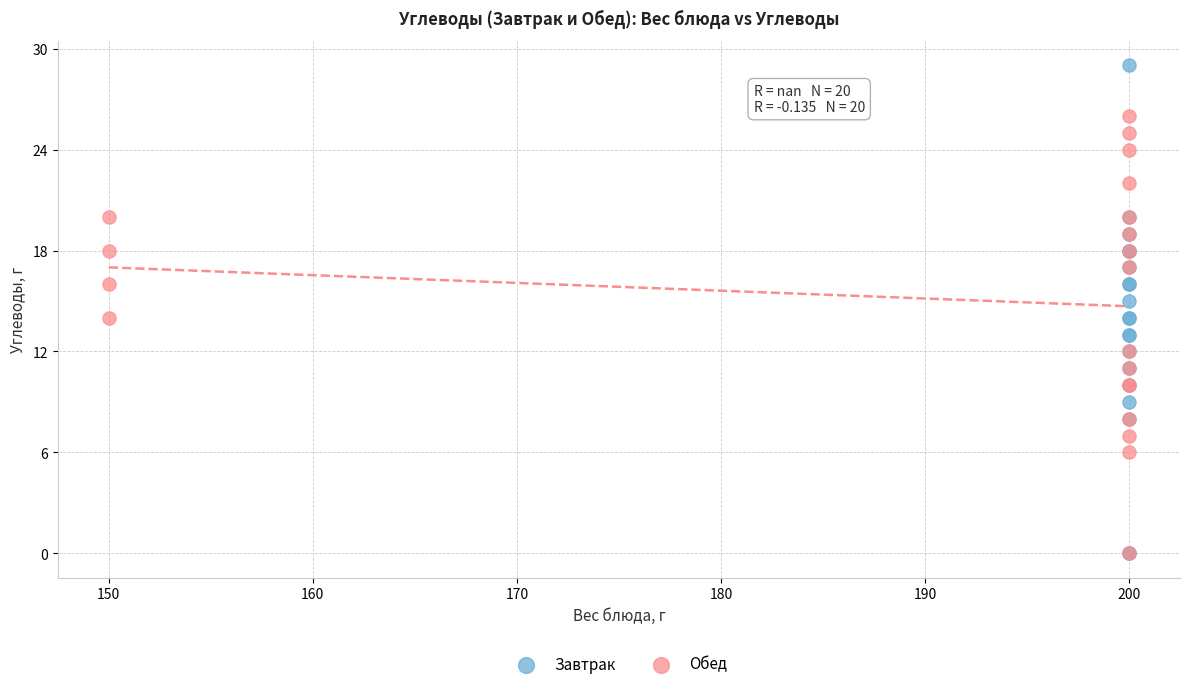

Which series has the widest spread of Y values?

Завтрак